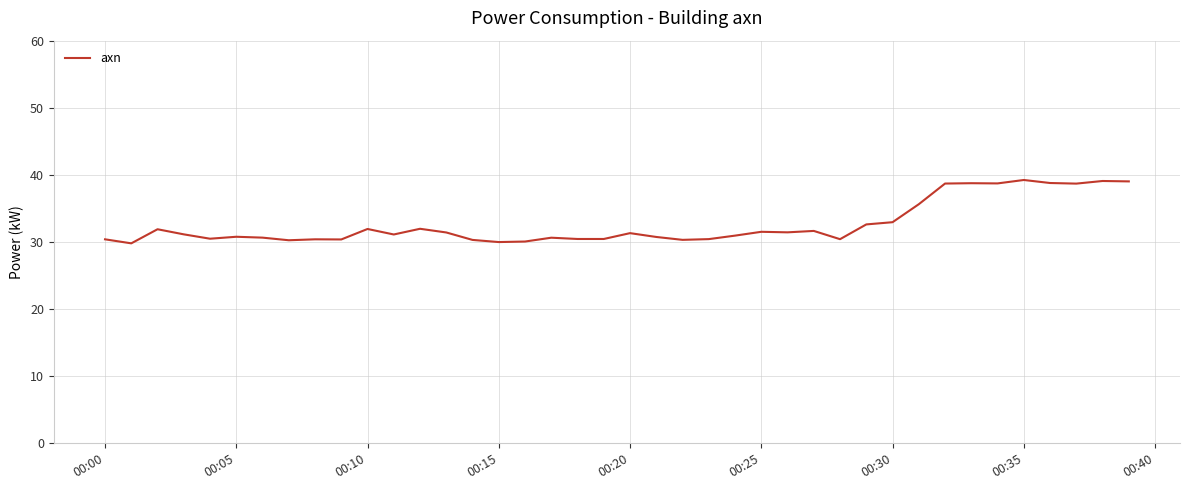

What is the greatest value displayed?

39.2